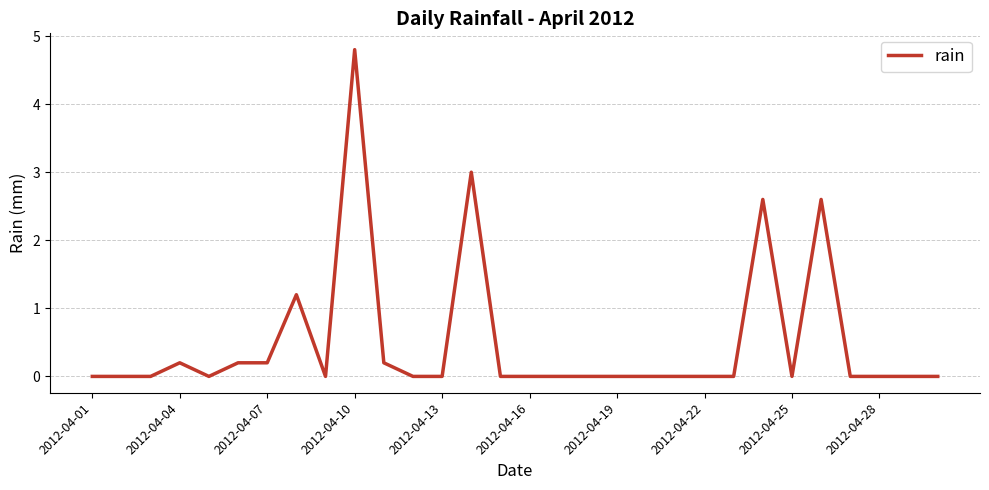

Reading left to right, list all the values displayed in this chart.

0.0	0.0	0.0	0.2	0.0	0.2	0.2	1.2	0.0	4.8	0.2	0.0	0.0	3.0	0.0	0.0	0.0	0.0	0.0	0.0	0.0	0.0	0.0	2.6	0.0	2.6	0.0	0.0	0.0	0.0